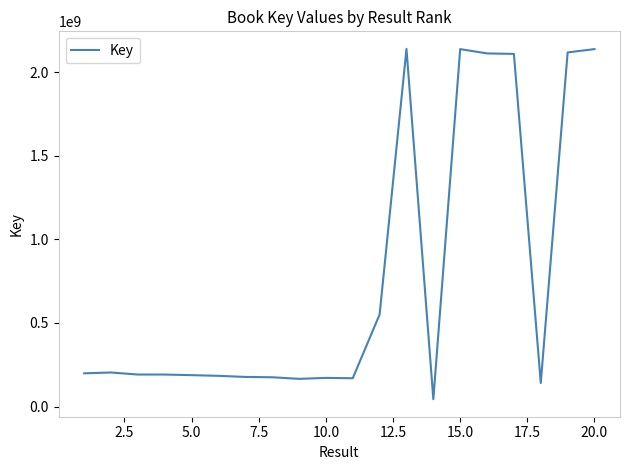

What is the difference between the maximum and minimum values?

2095066841